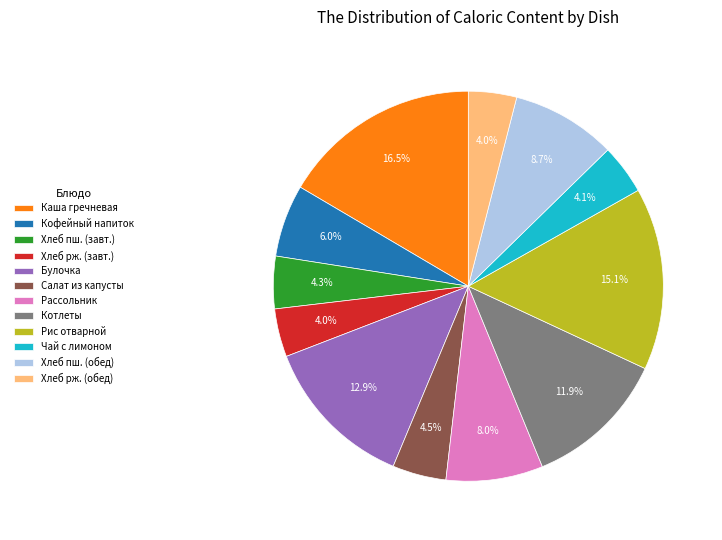

How many segments does this pie chart have?

12